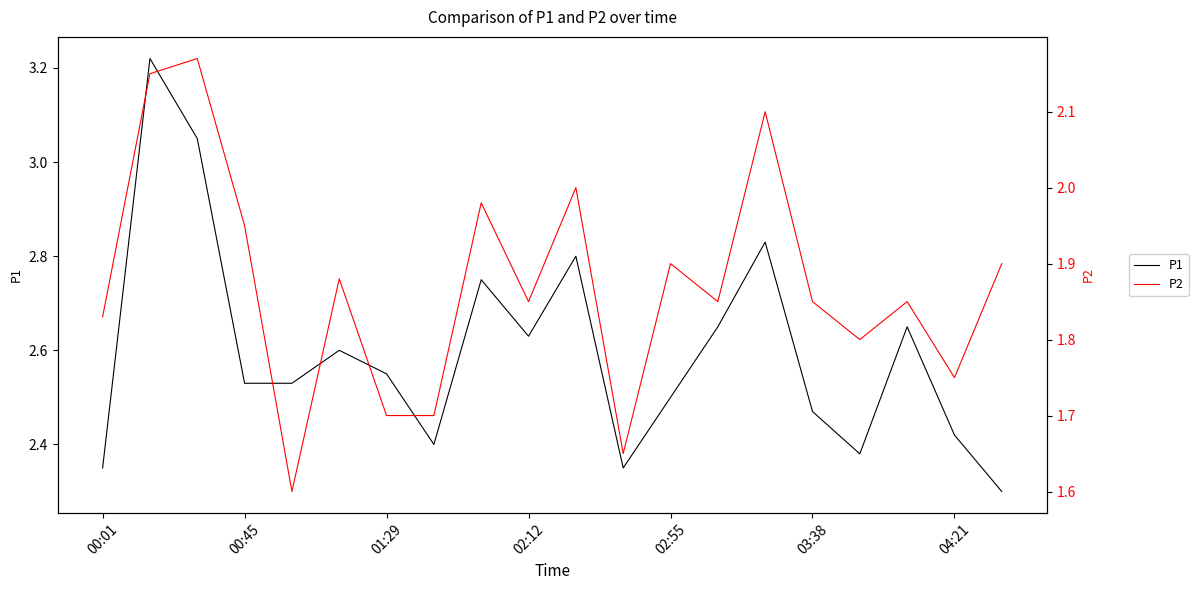

The value of P1 at 02:55 is 1.5. True or false?

False